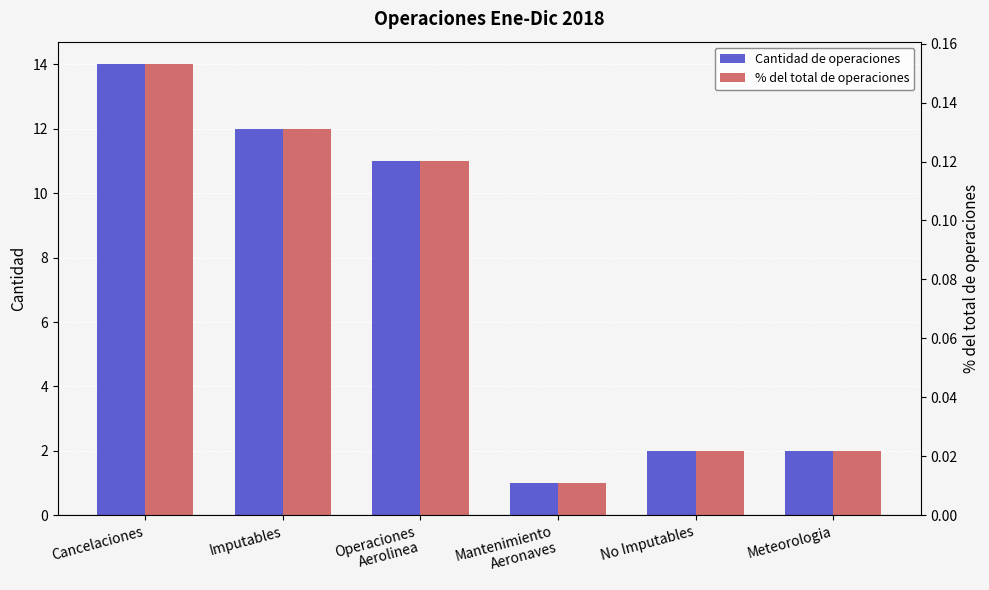

The % del total de operaciones series shows 0.1 at Operaciones
Aerolinea. True or false?

True